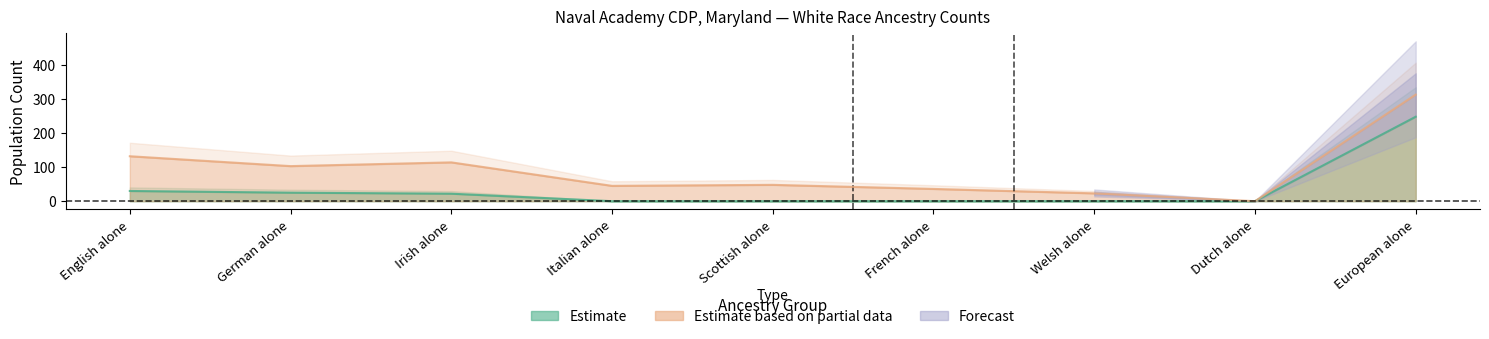

Rank the categories by Estimate based on partial data (in combination) value from lowest to highest.

Dutch alone, Welsh alone, French alone, Italian alone, Scottish alone, German alone, Irish alone, English alone, European alone